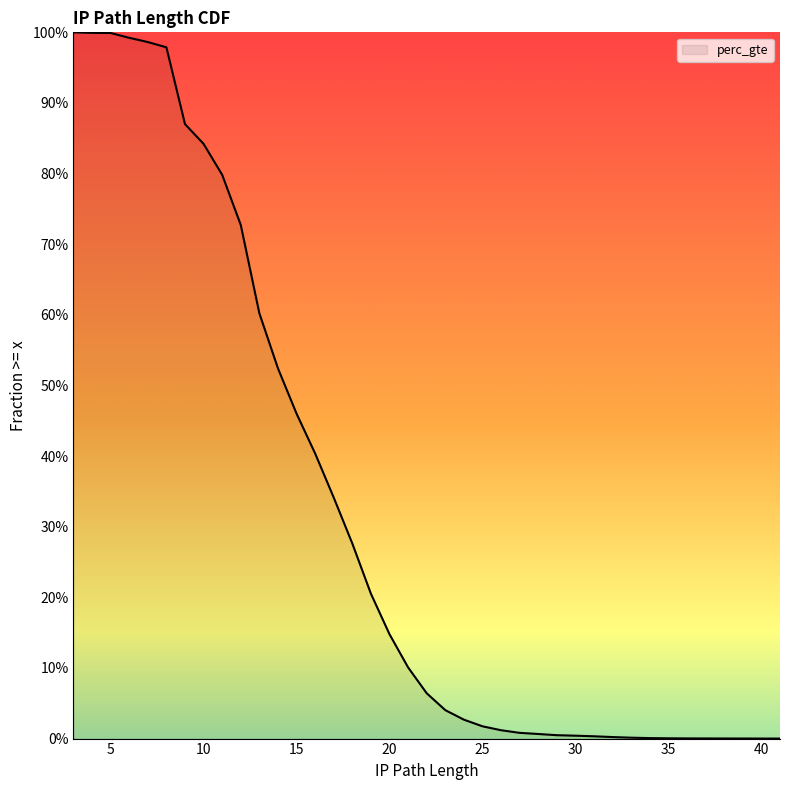

Which has a higher value, 29 or 33?

29